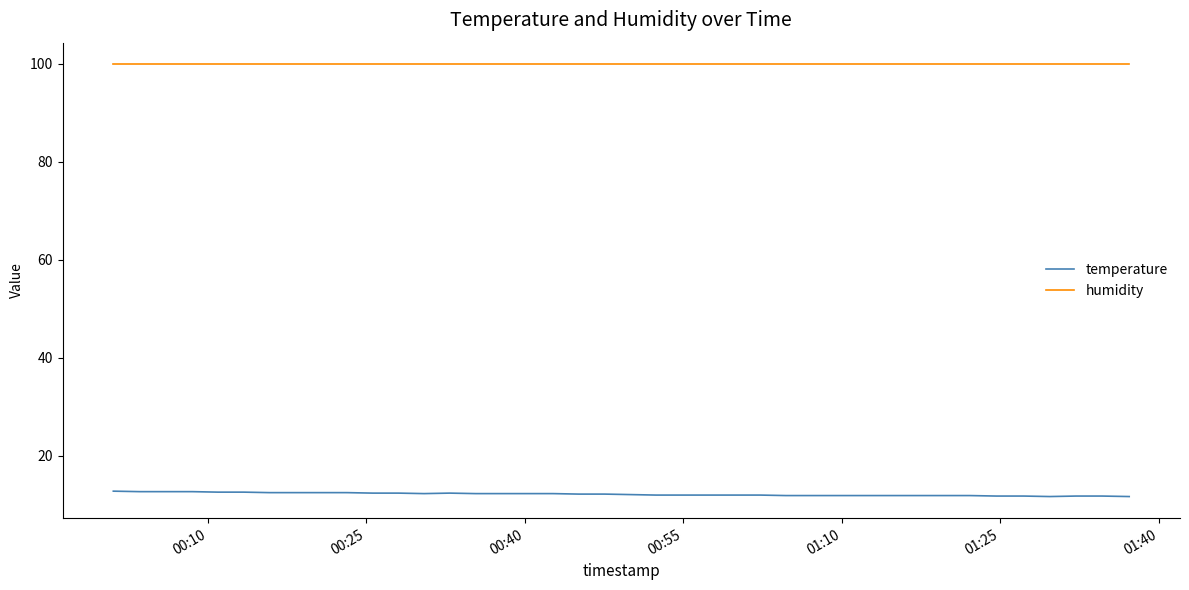

What is the maximum value for humidity?

99.9